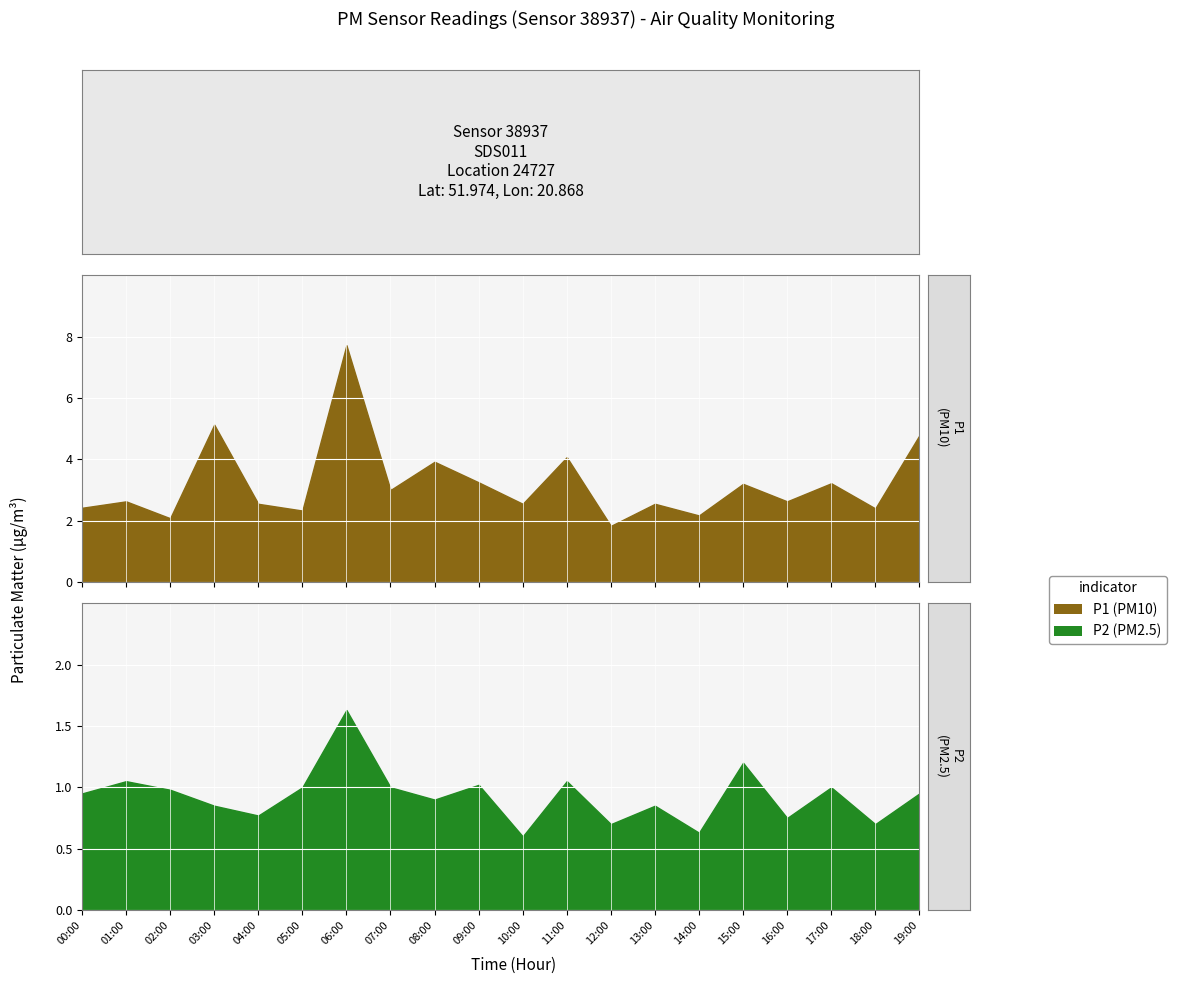

At which category is the sum across all series the highest?

06:00